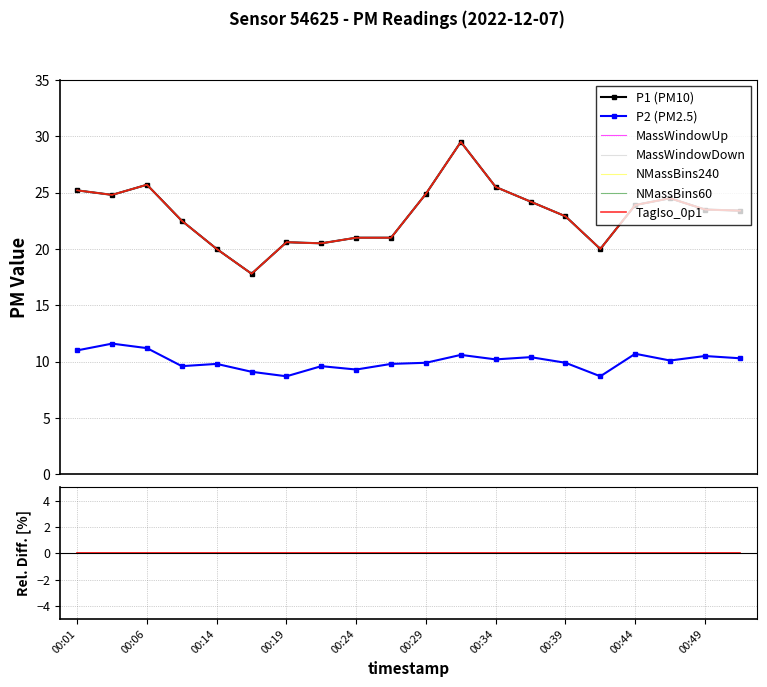

Reading right to left, list all the values displayed in this chart.

P1: 23.4	23.5	24.5	23.9	20.0	22.9	24.2	25.5	29.5	24.9	21.0	21.0	20.5	20.6	17.8	20.0	22.5	25.7	24.8	25.2
P2: 10.3	10.5	10.1	10.7	8.7	9.9	10.4	10.2	10.6	9.9	9.8	9.3	9.6	8.7	9.1	9.8	9.6	11.2	11.6	11.0